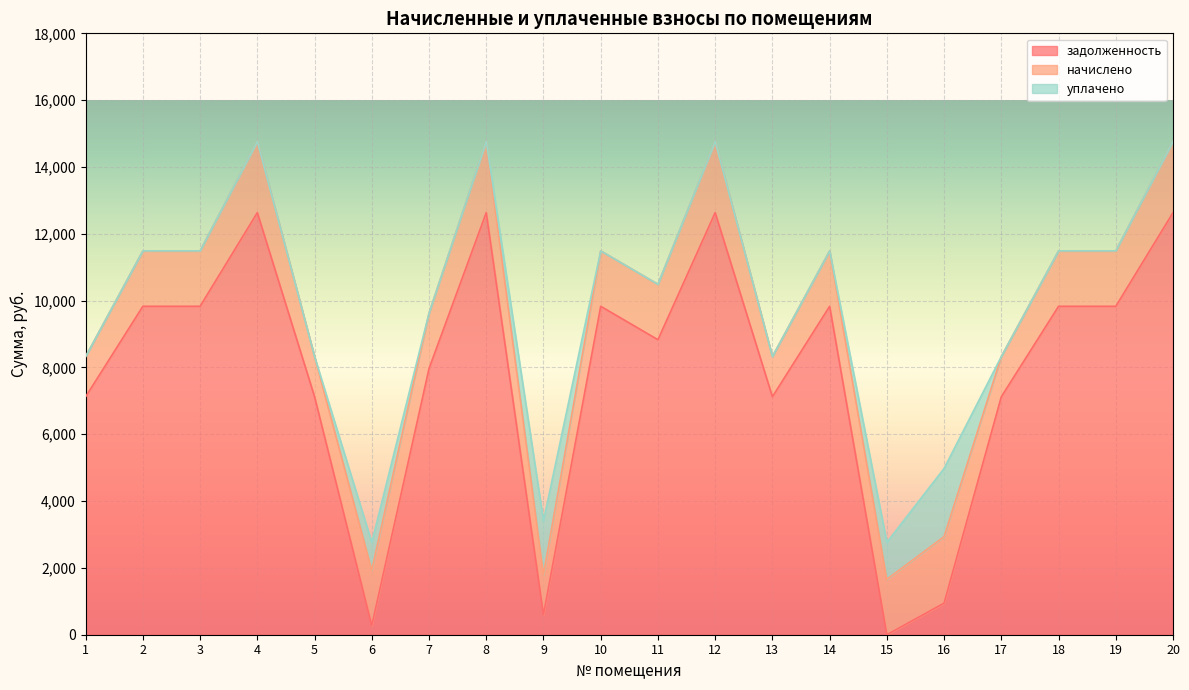

How many times do задолженность and начислено cross each other?

6